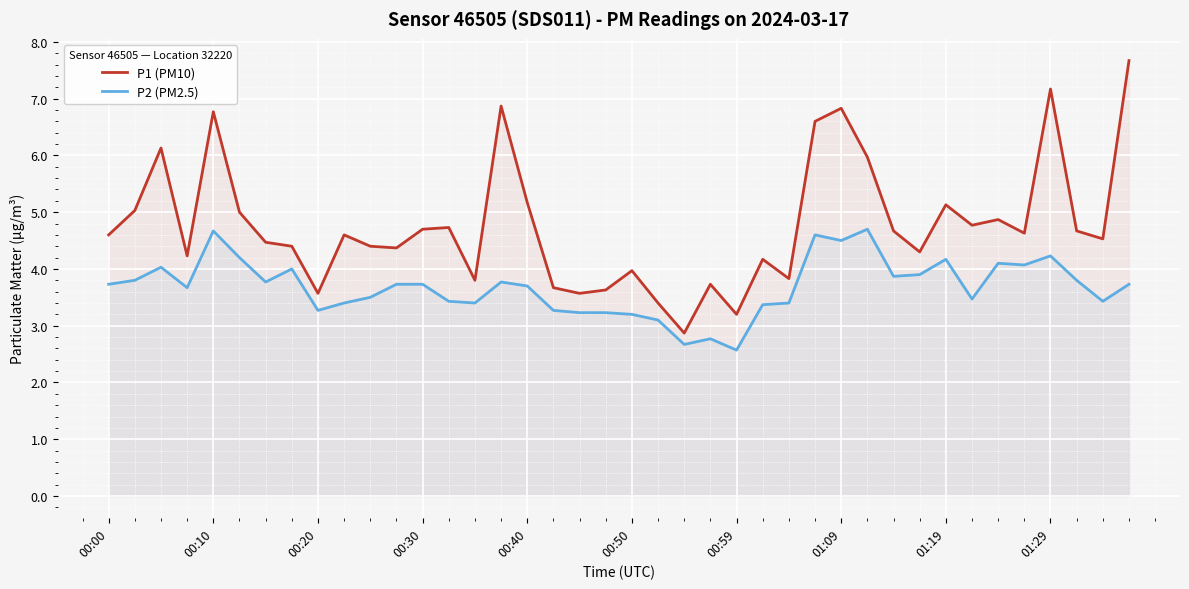

Which series has the largest total across all categories?

P1 (PM10)